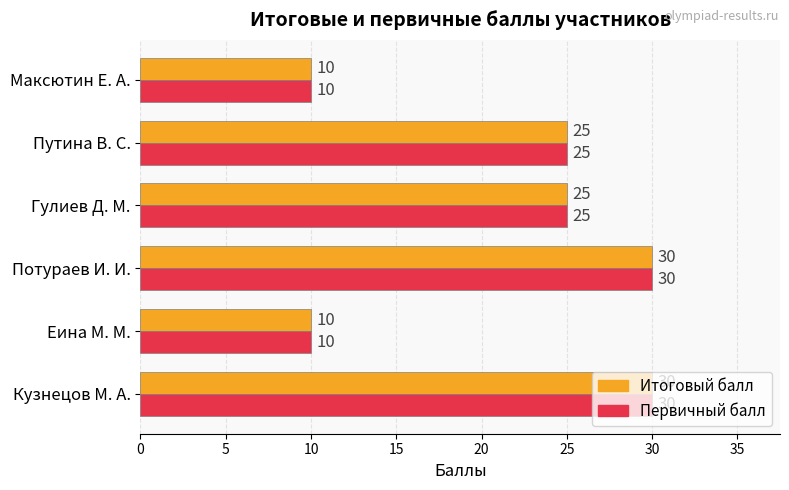

What is the approximate value of Первичный балл at Еина М. М., to the nearest 5?

10